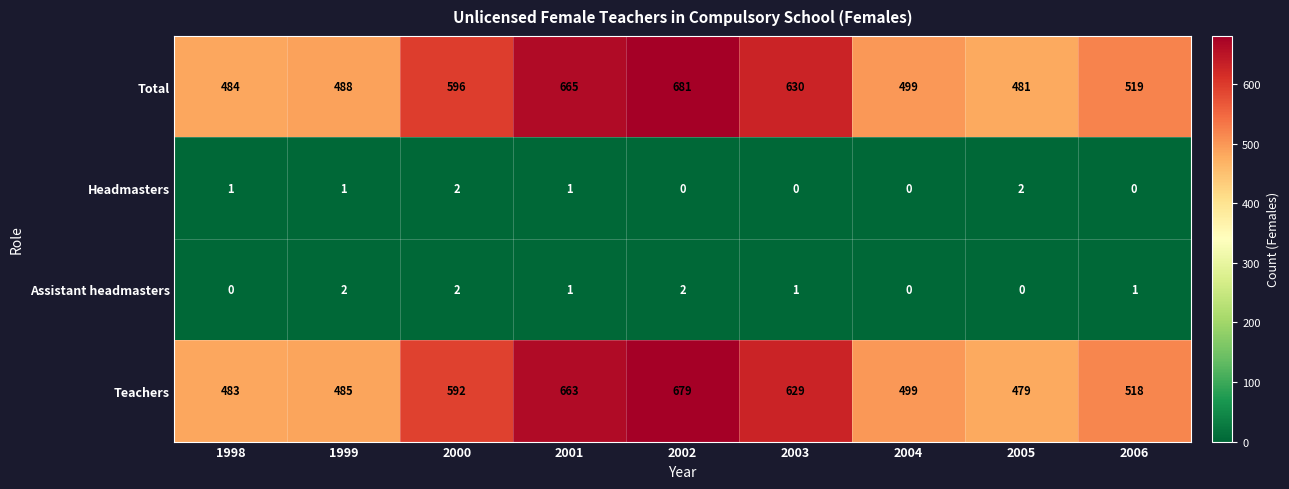

True or false: Assistant headmasters has a value of -1 at 2004.

False